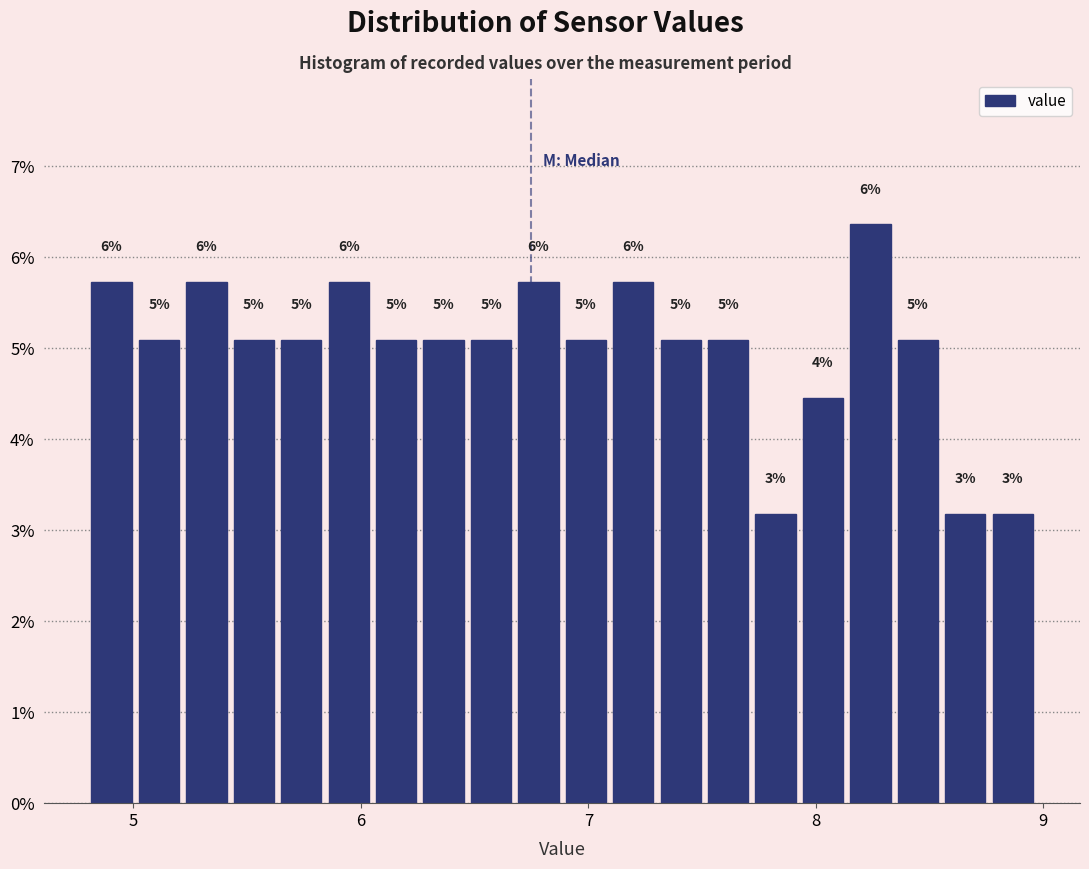

Around what value on the x-axis is the tallest bar? Give the approximate position of its centre, as read against the axis.

8.2